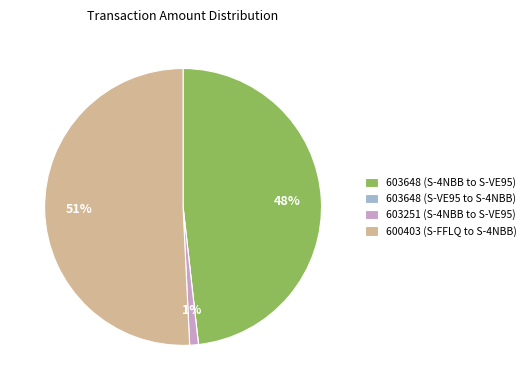

Is it true that 600403 (S-FFLQ to S-4NBB) is 42% of the pie?

False